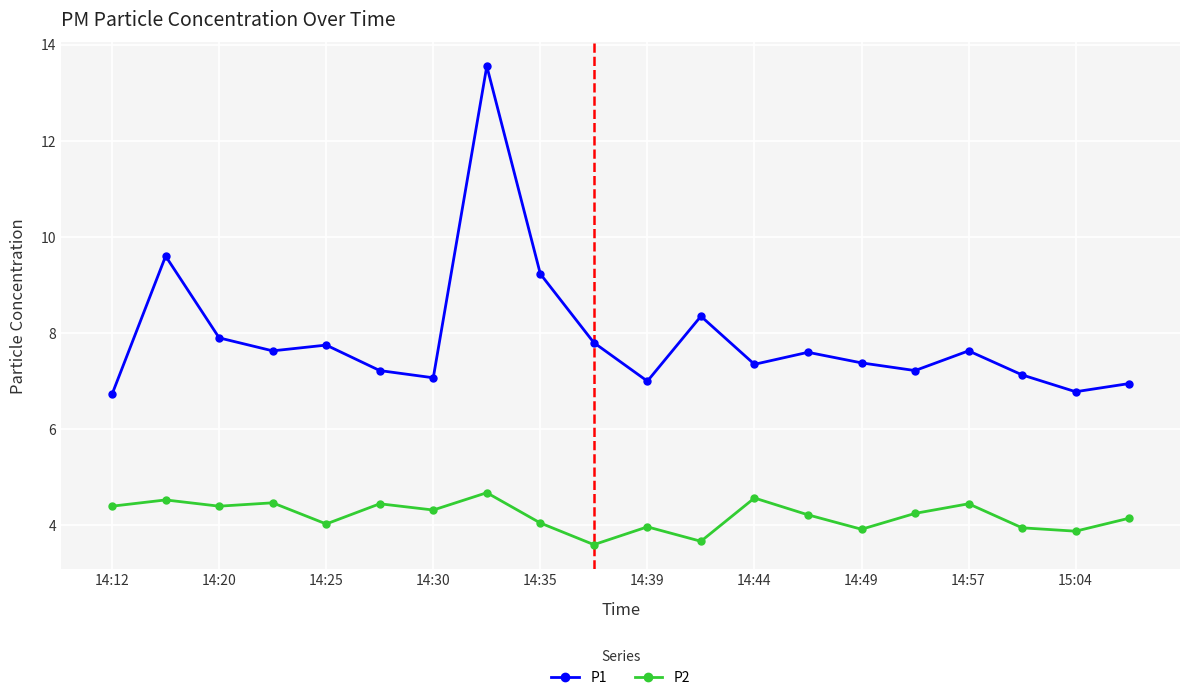

What is the lowest value of the P1 series?

6.7